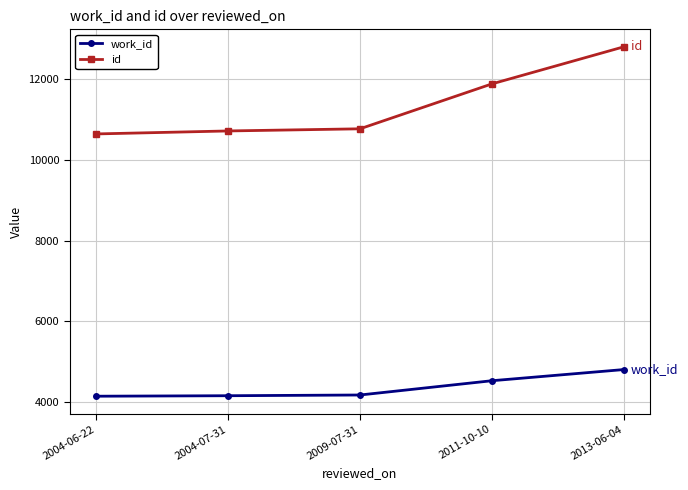

Which series has the largest range (max minus min)?

id